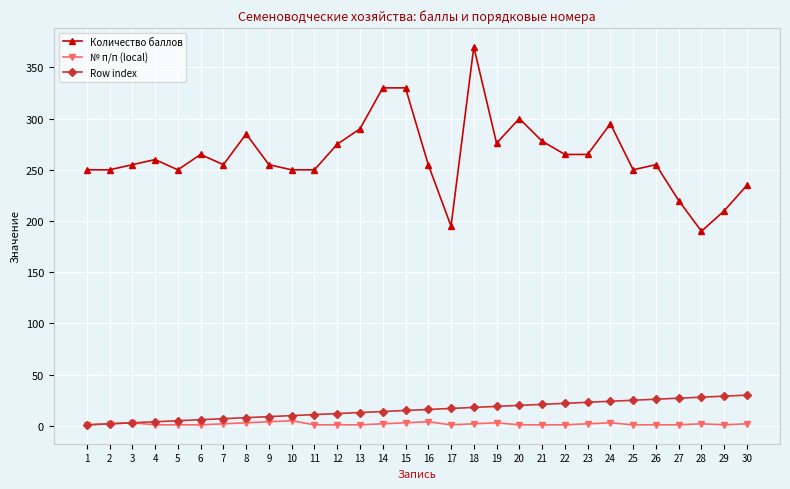

Is the value of Row index at 7 greater than the value of № п/п (local) at 28?

Yes